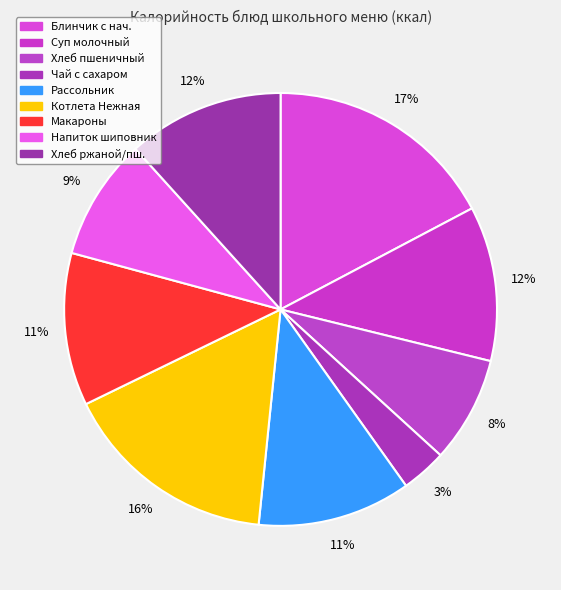

Count the number of slices in the pie.

9